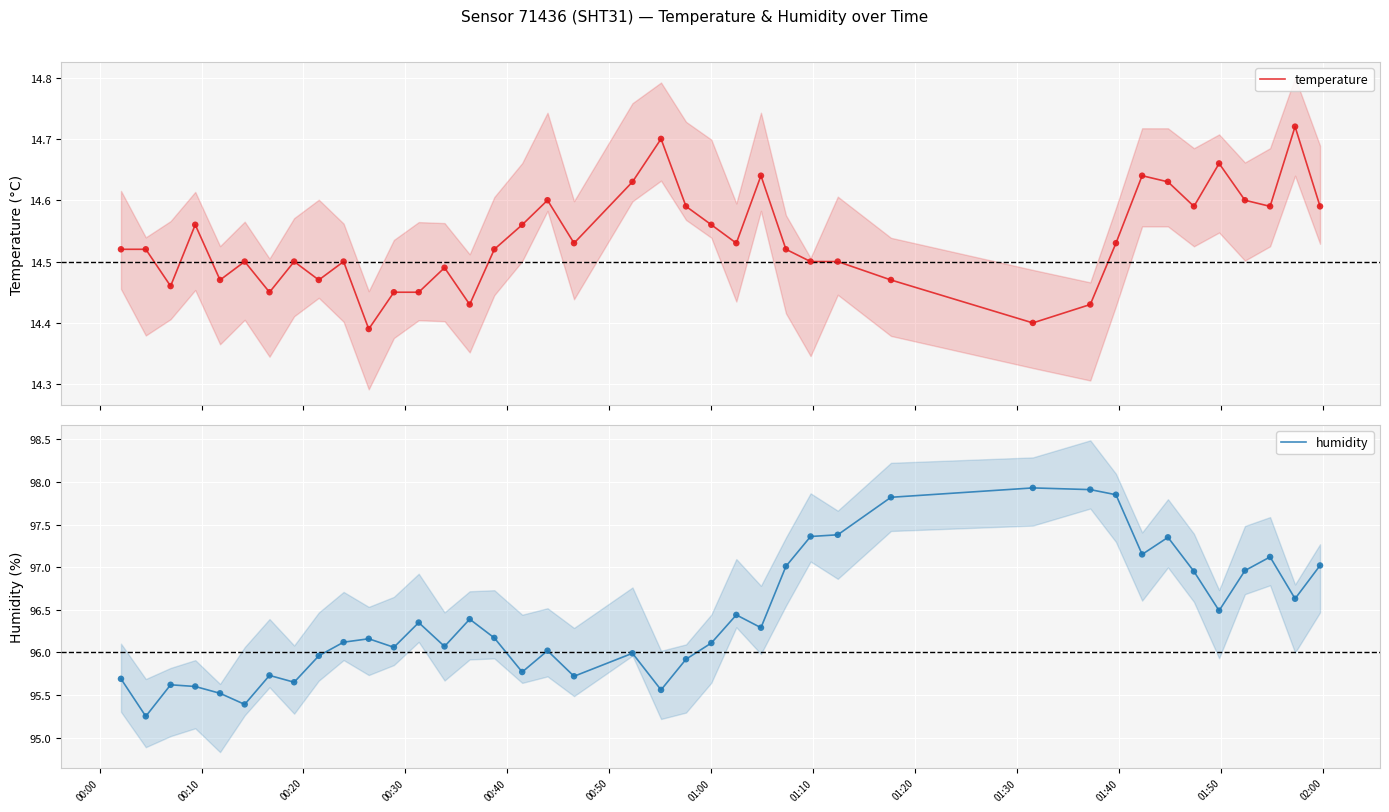

Which series has the largest total across all categories?

humidity